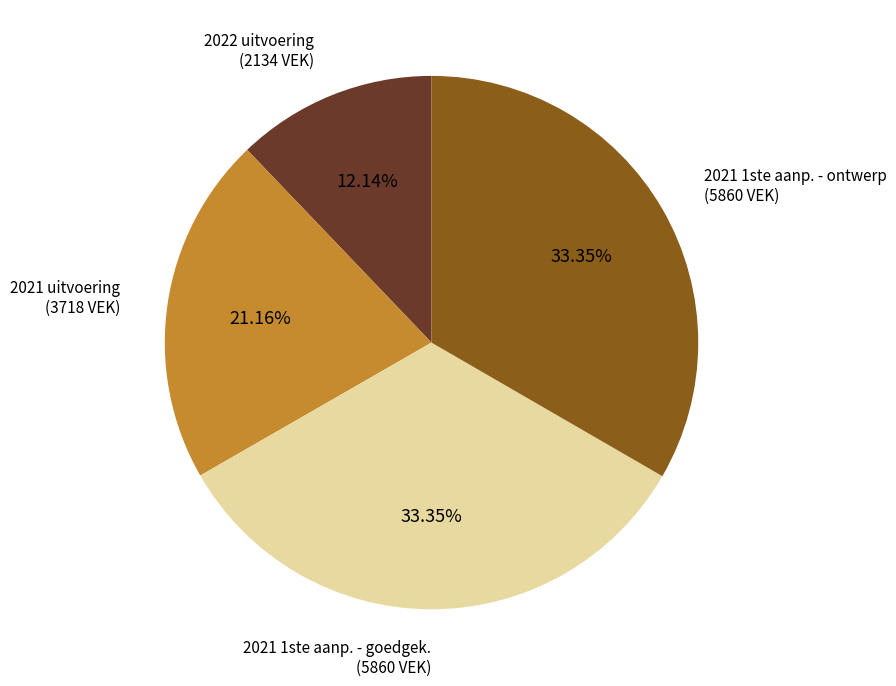

Does any single category account for the majority?

No